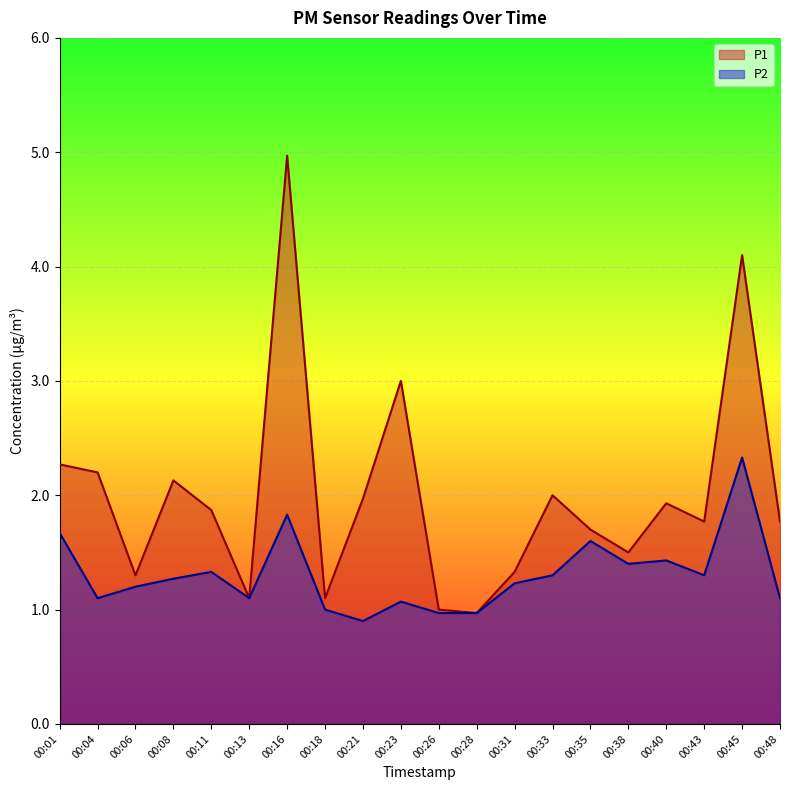

In P1, how many points are lower than both neighbors (excluding endpoints)?

6